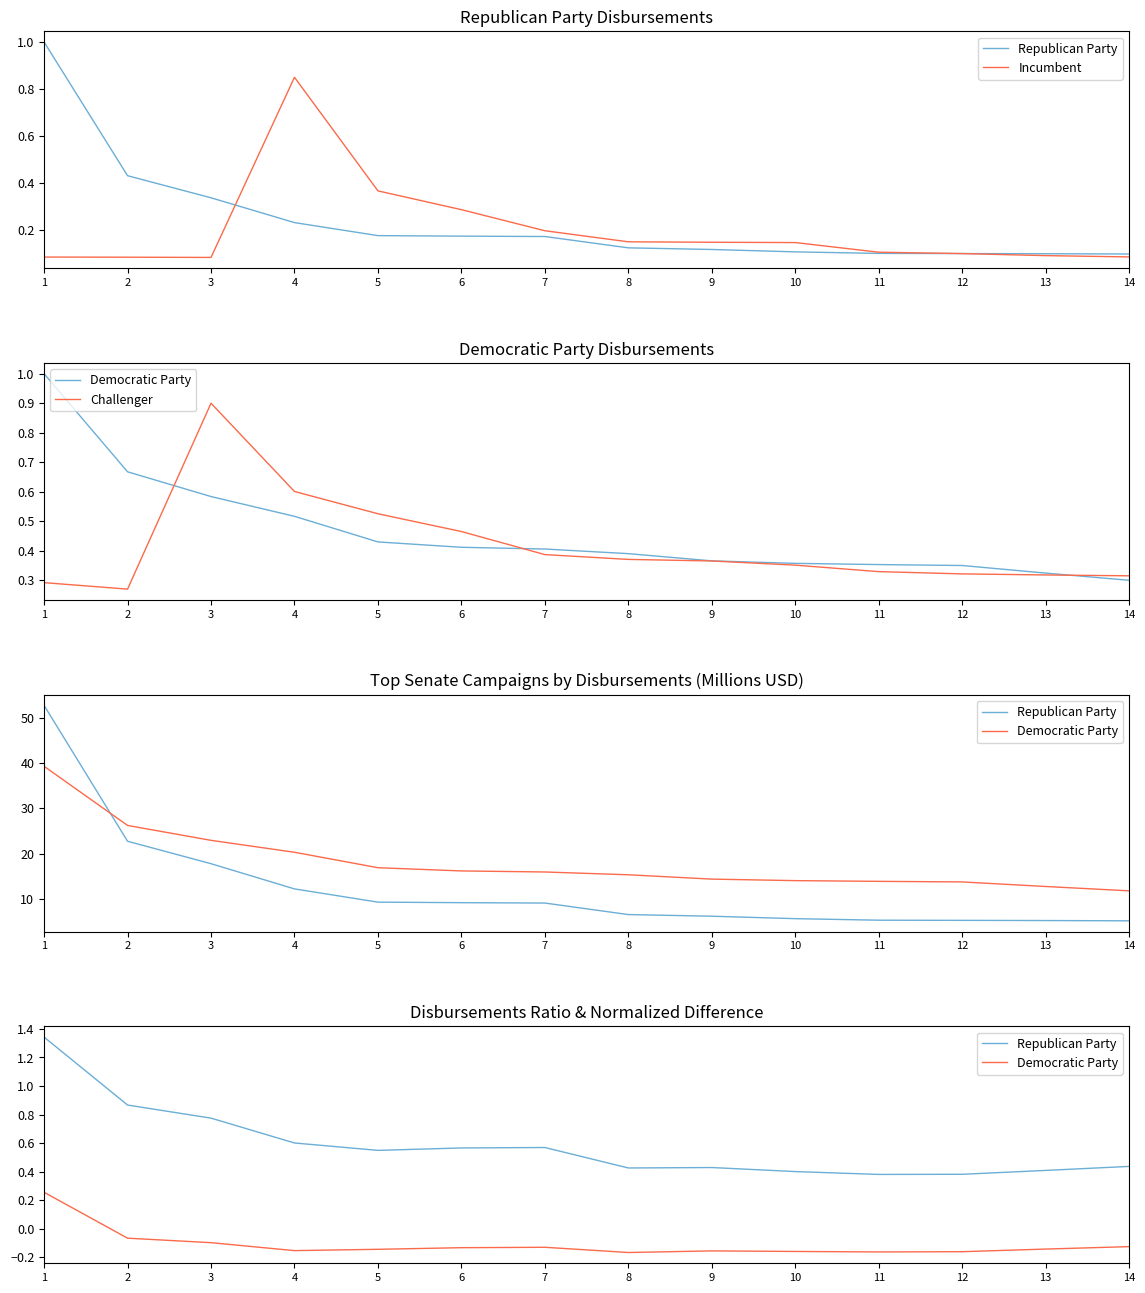

At how many categories does at least one series exceed 1?

1